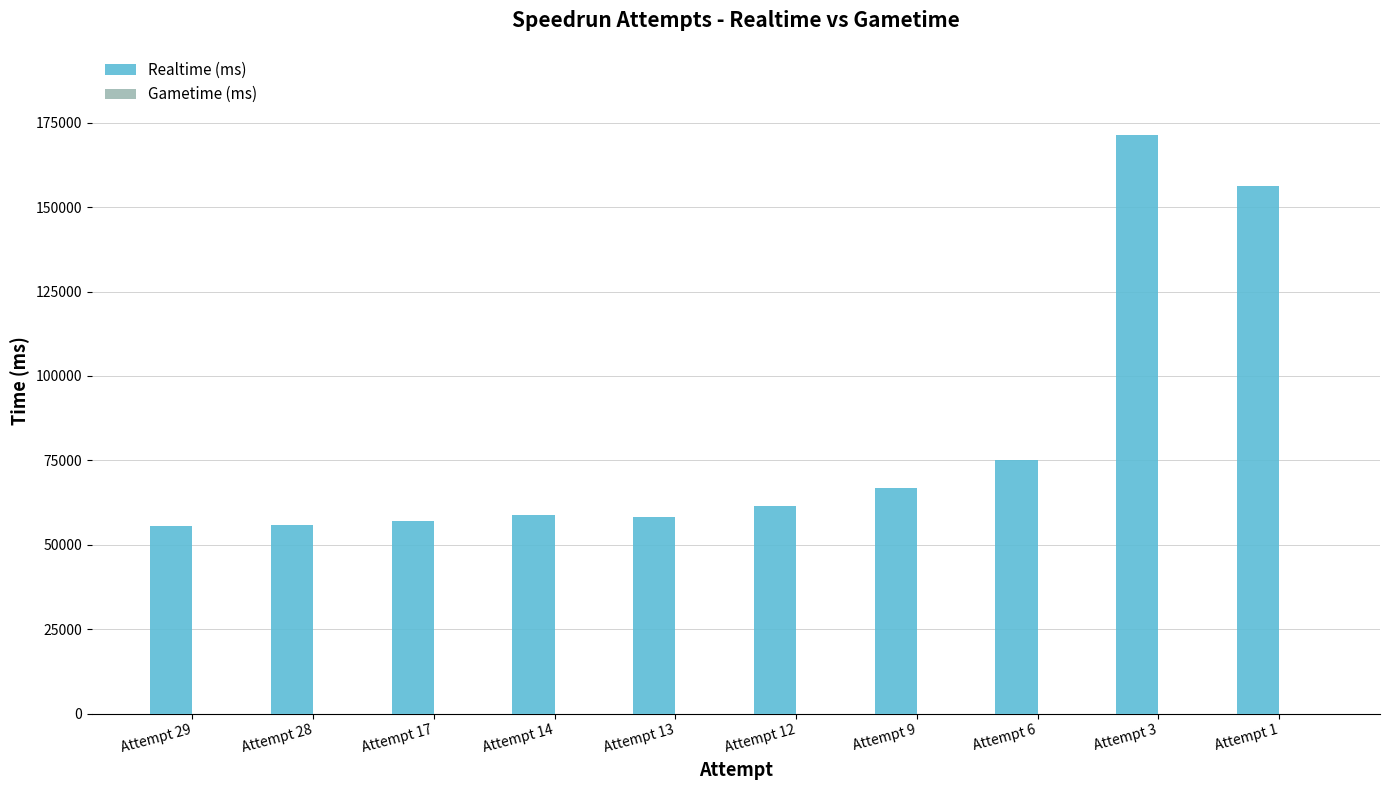

What is the difference between the maximum and minimum values?

116015